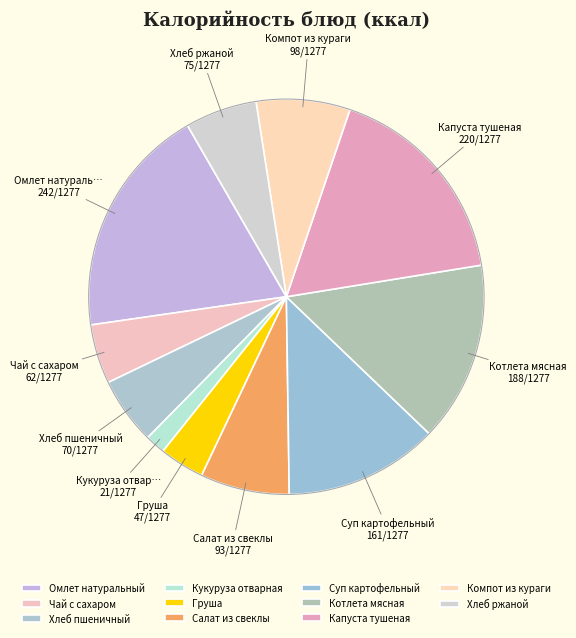

Does any single category account for the majority?

No